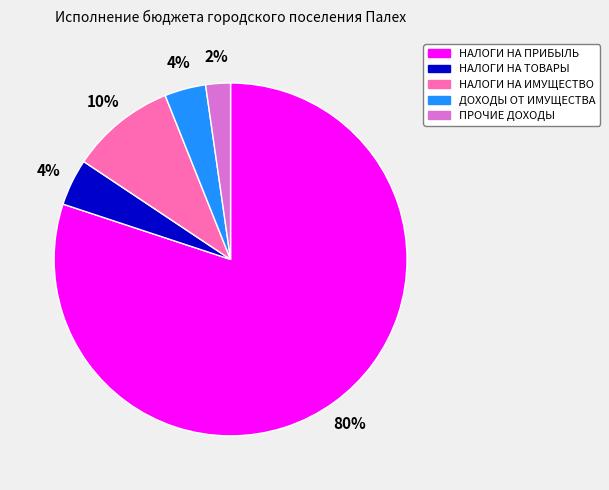

Is it true that НАЛОГИ НА ИМУЩЕСТВО is 1% of the pie?

False